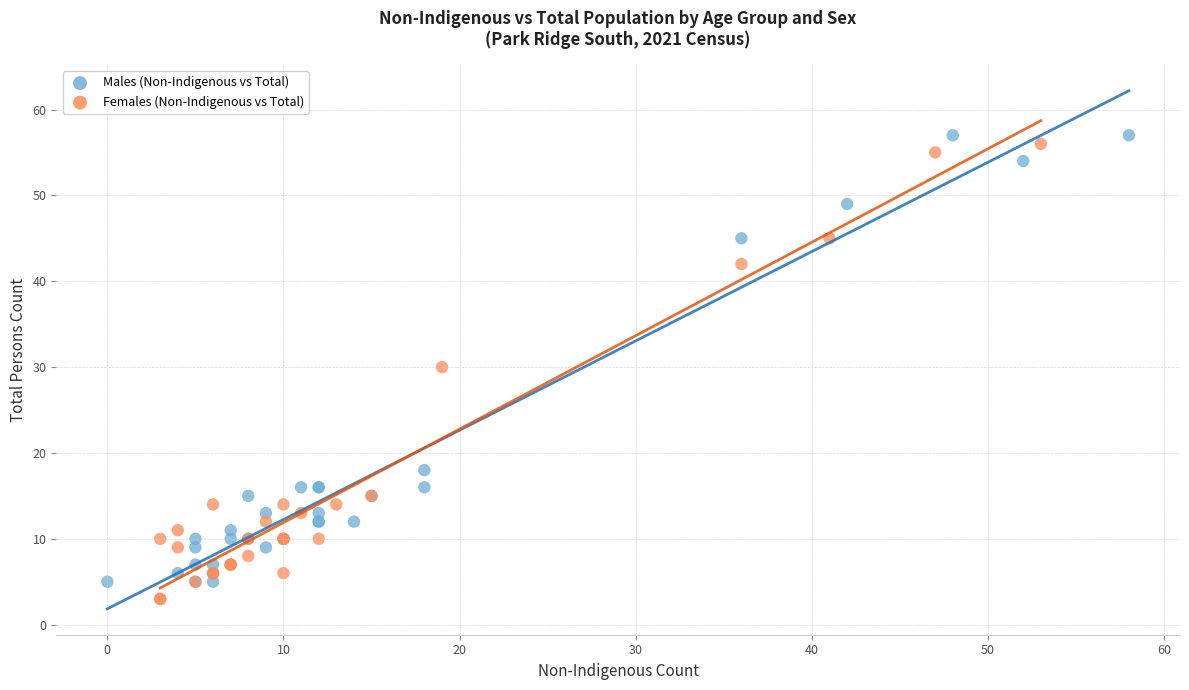

Which series reaches the maximum Y coordinate?

Males (Non-Indigenous vs Total)